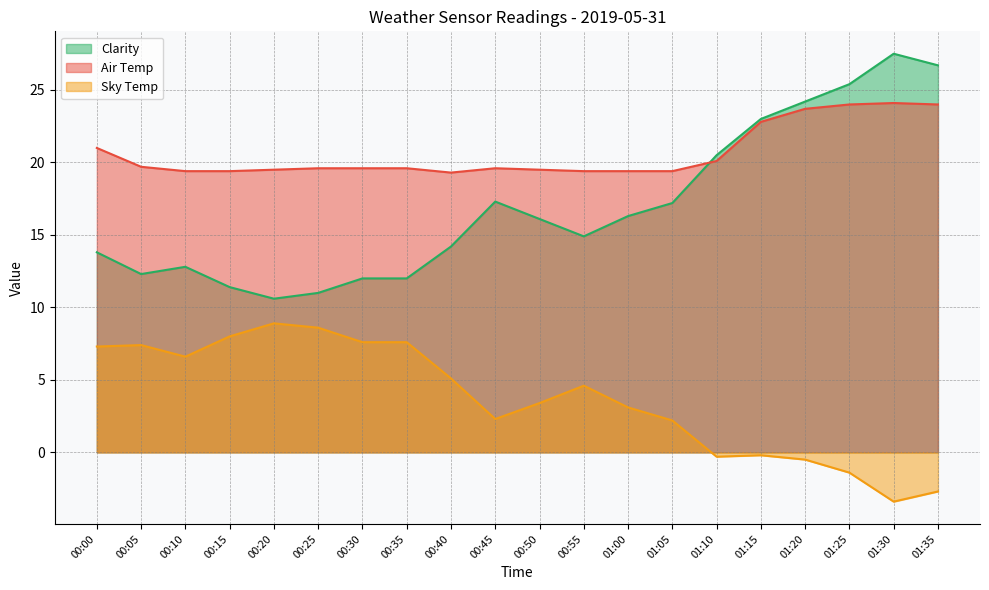

True or false: Clarity has more than 0 points higher than both neighbors.

True